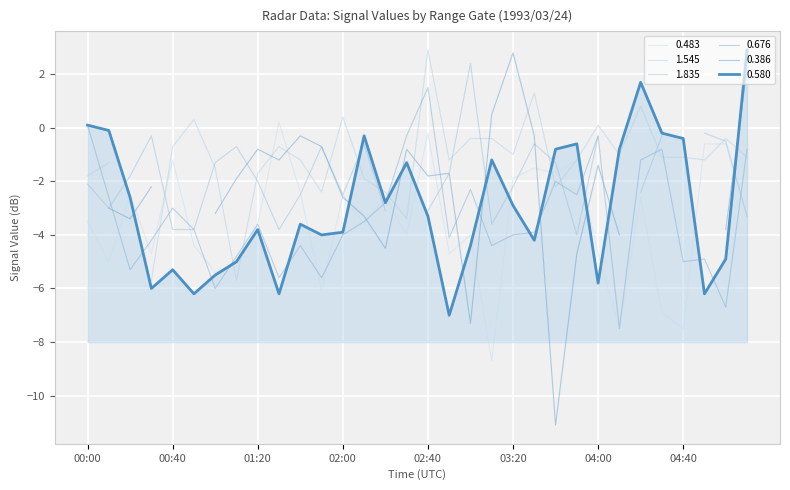

What is the minimum value for 0.580?

-7.0